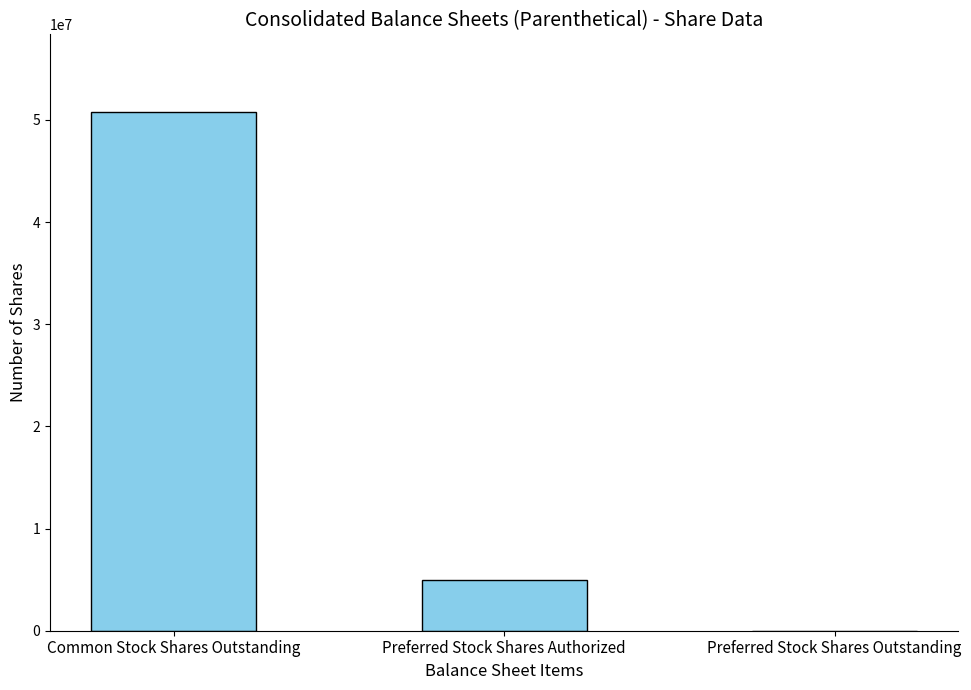

How many data points does each series have?

3